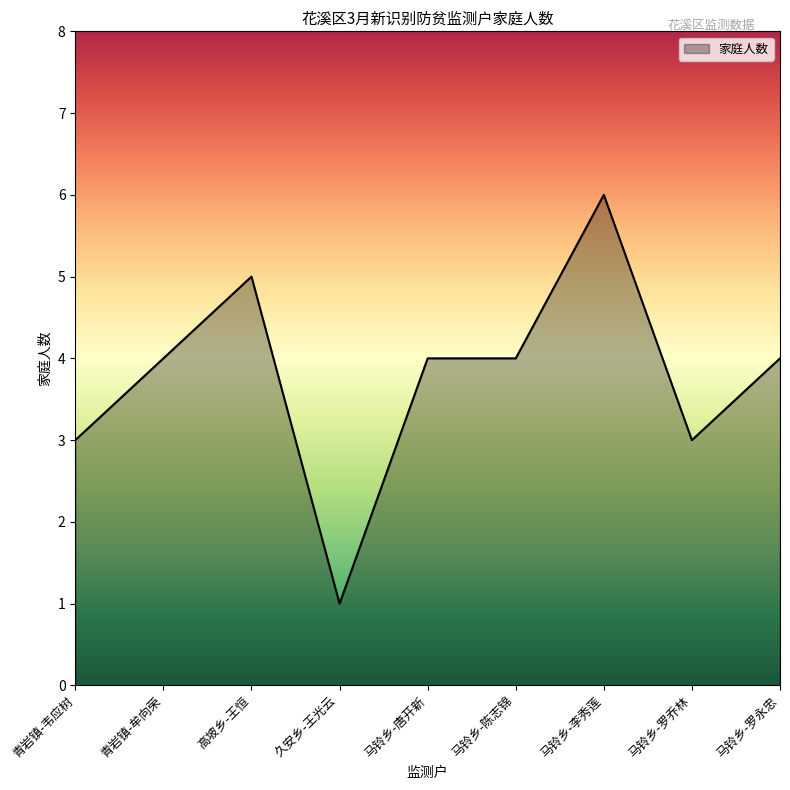

What is the sum of the values at 马铃乡-陈志锦 and 青岩镇-韦应树?

7